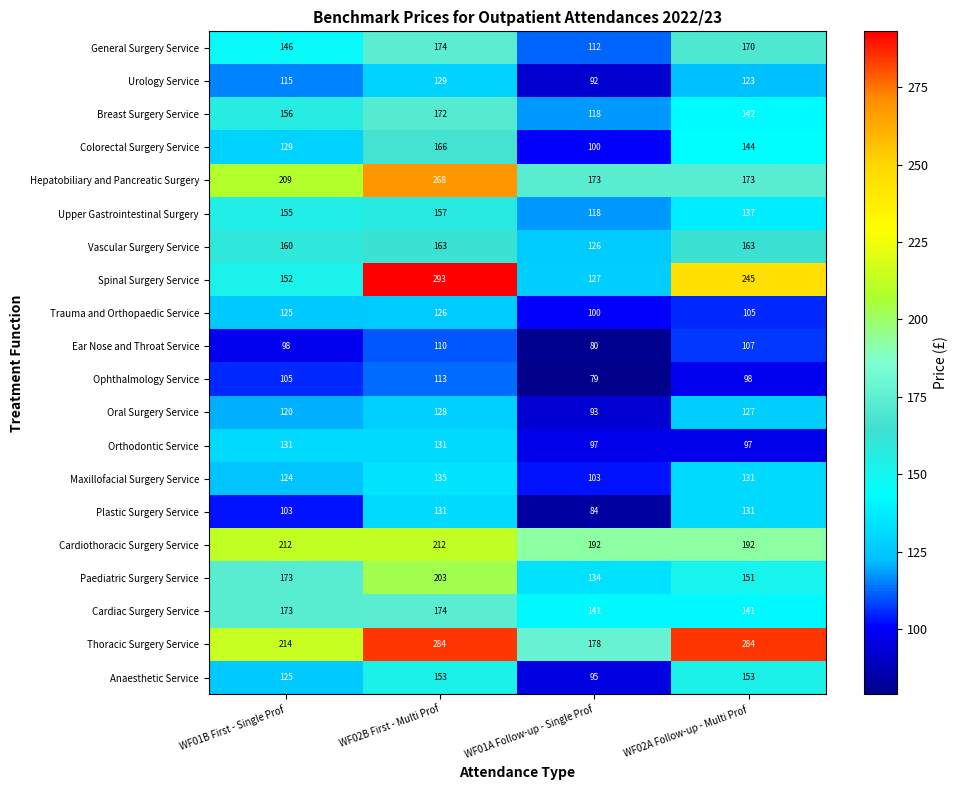

What is the difference between the highest and lowest values at WF02A Follow-up - Multi Prof?

187